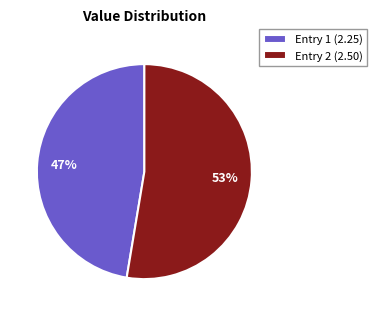

Rank the categories by value from highest to lowest.

Entry 2 (2.50), Entry 1 (2.25)